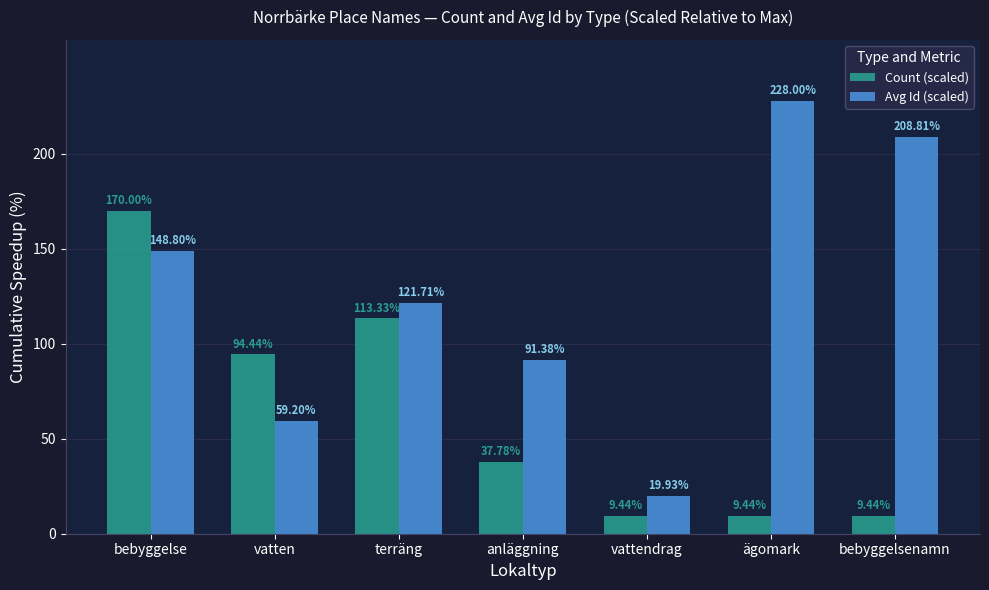

Which series has the largest total across all categories?

Avg Id (scaled)